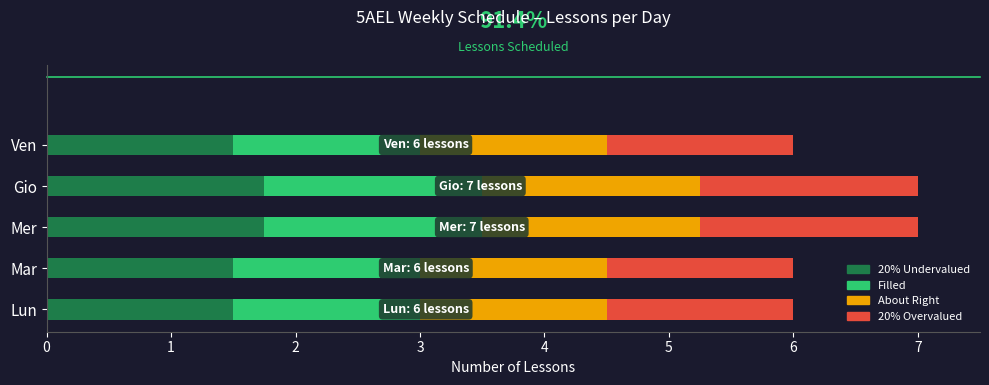

The value of 20% Undervalued at Mar is 1.5. True or false?

True